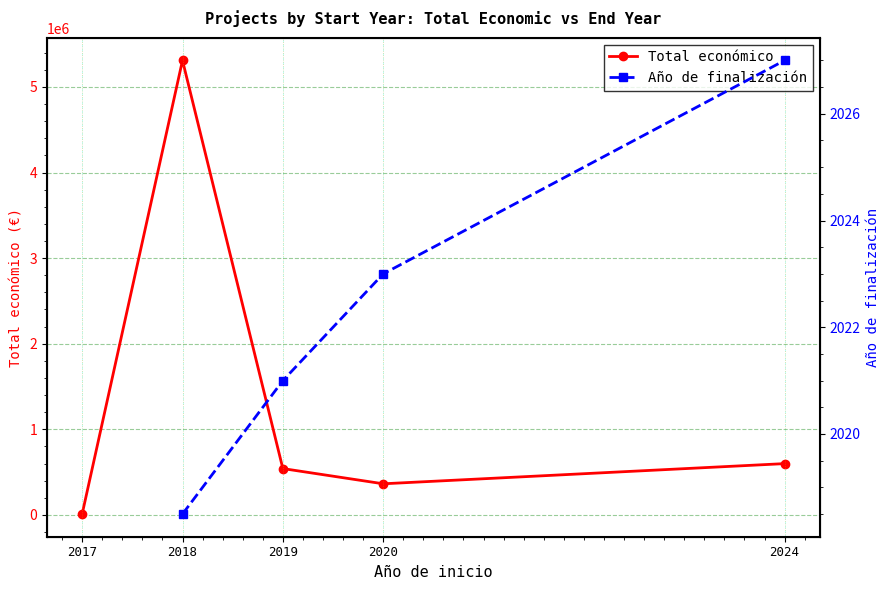

At 2019, list the series in order from largest to smallest.

Total económico, Año de finalización